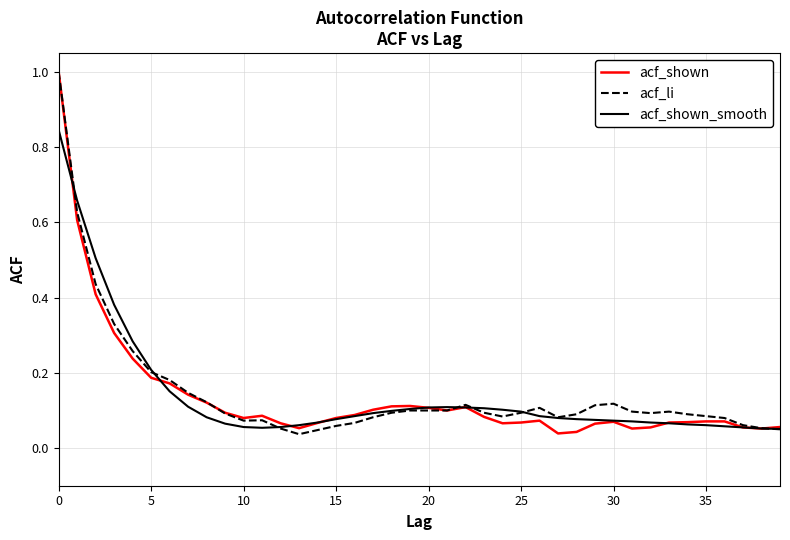

What is the highest value of the acf_shown series?

1.0